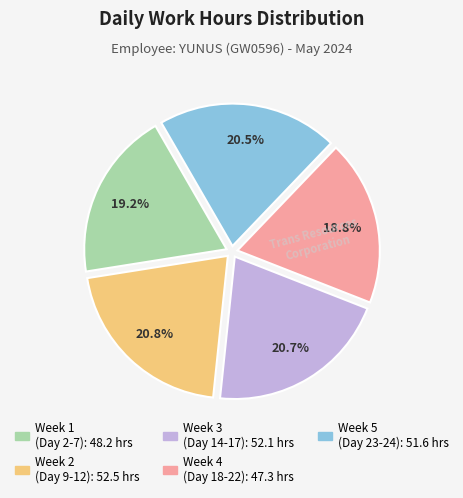

To the nearest percent, what is the difference between the largest and smallest slice percentages?

2%